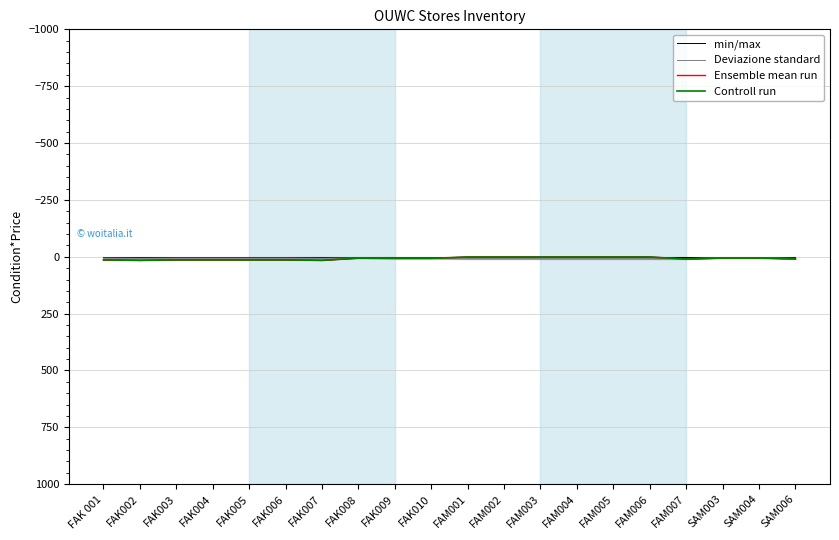

Reading right to left, transcribe all the data shown in this chart.

min/max: SAM006=0.0	SAM004=0.0	SAM003=0.0	FAM007=0.0	FAM006=0.0	FAM005=0.0	FAM004=0.0	FAM003=0.0	FAM002=0.0	FAM001=0.0	FAK010=0.0	FAK009=0.0	FAK008=0.0	FAK007=0.0	FAK006=0.0	FAK005=0.0	FAK004=0.0	FAK003=0.0	FAK002=0.0	FAK 001=0.0
Deviazione standard: SAM006=9.5	SAM004=6.5	SAM003=6.5	FAM007=10.5	FAM006=10.5	FAM005=10.5	FAM004=10.5	FAM003=10.5	FAM002=10.5	FAM001=10.5	FAK010=8.5	FAK009=8.5	FAK008=7.5	FAK007=9.5	FAK006=8.5	FAK005=8.5	FAK004=8.5	FAK003=8.5	FAK002=9.5	FAK 001=8.5
Ensemble mean run: SAM006=9.3	SAM004=5.8	SAM003=5.8	FAM007=9.9	FAM006=1.2	FAM005=1.2	FAM004=1.2	FAM003=1.2	FAM002=1.2	FAM001=1.2	FAK010=7.0	FAK009=7.0	FAK008=6.0	FAK007=16.0	FAK006=14.0	FAK005=14.0	FAK004=14.0	FAK003=14.0	FAK002=16.0	FAK 001=14.0
Controll run: SAM006=9.1	SAM004=5.7	SAM003=5.7	FAM007=9.7	FAM006=1.2	FAM005=1.2	FAM004=1.2	FAM003=1.2	FAM002=1.2	FAM001=1.2	FAK010=6.9	FAK009=6.9	FAK008=5.9	FAK007=15.7	FAK006=13.7	FAK005=13.7	FAK004=13.7	FAK003=13.7	FAK002=15.7	FAK 001=13.7